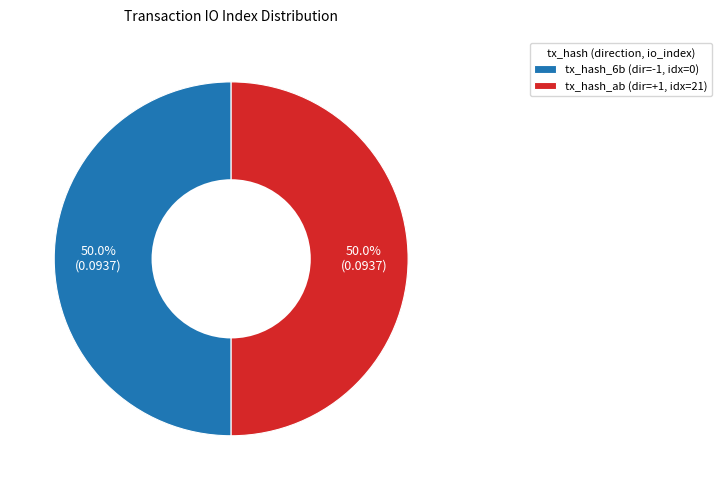

How many slices are in this pie chart?

2